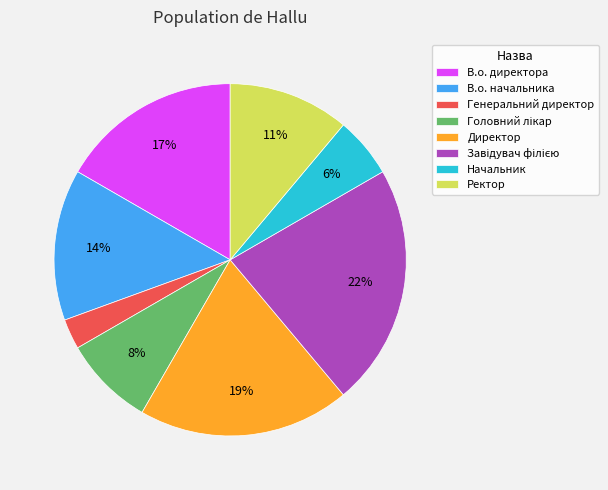

To the nearest percent, what percentage of the pie is Директор?

19%